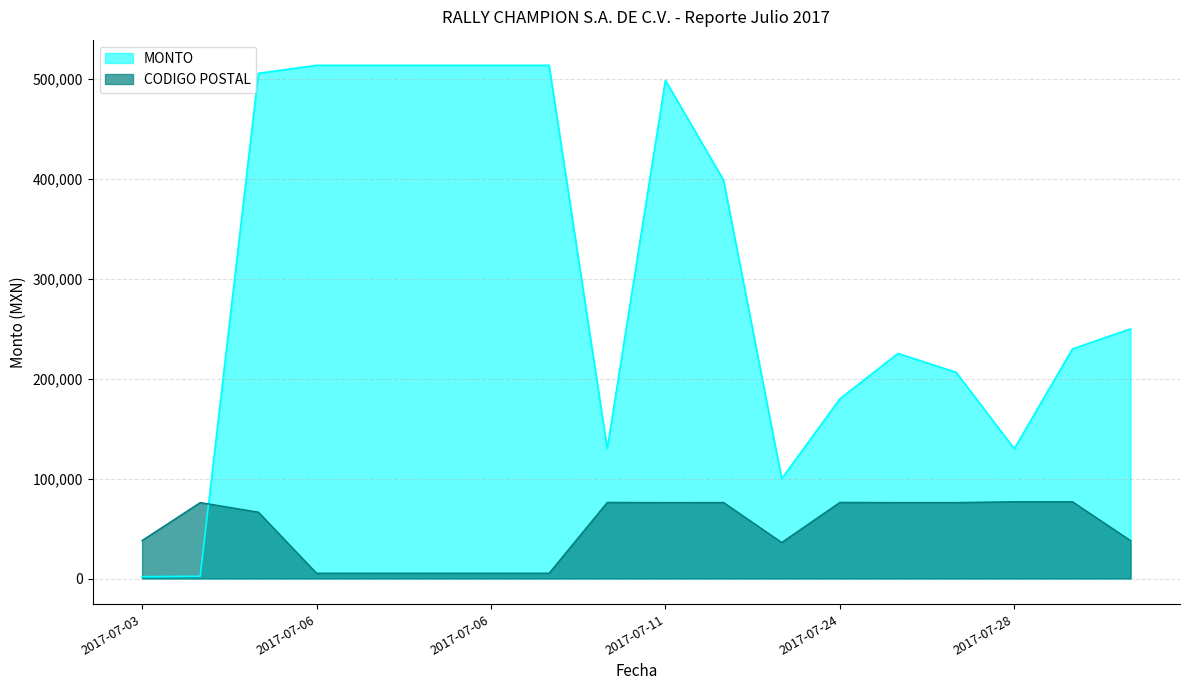

Which has a higher value, 2017-07-10 or 2017-07-28?

2017-07-10